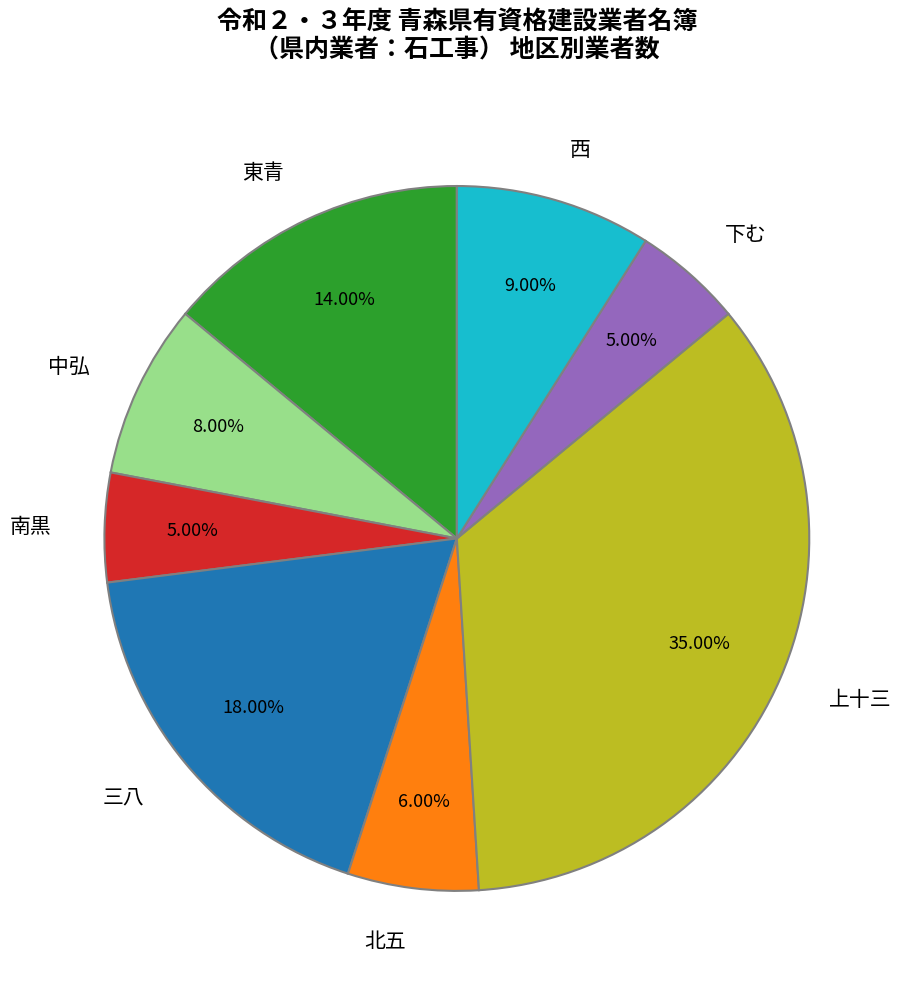

Does 下む represent more than half of the total?

No